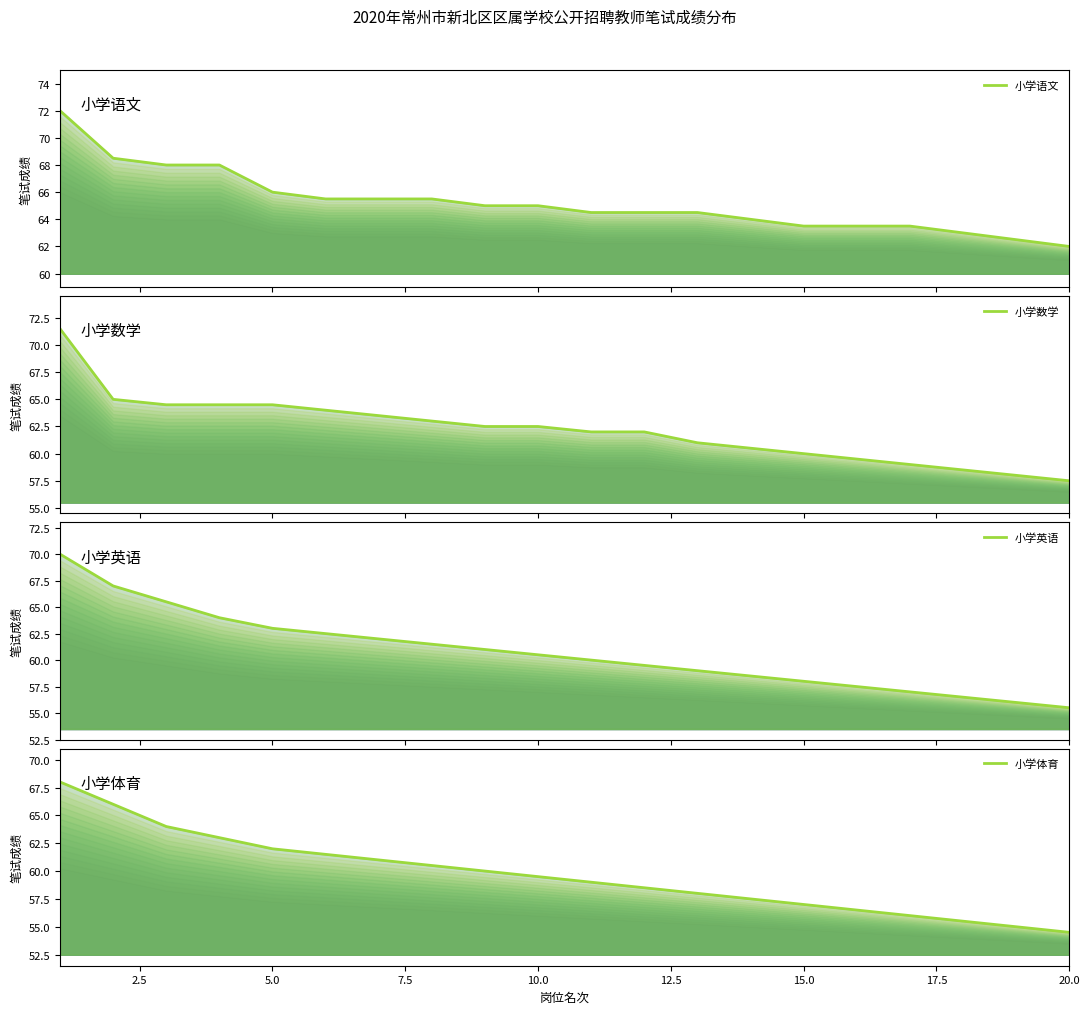

Which has a higher value, 14 or 12.5?

12.5